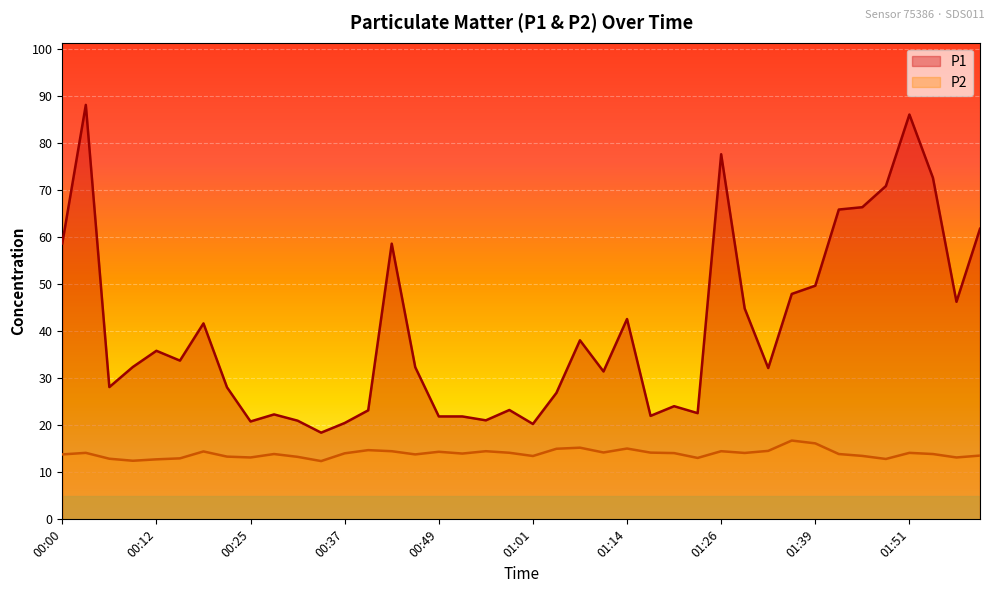

List the series in order of their peak value, highest first.

P1, P2